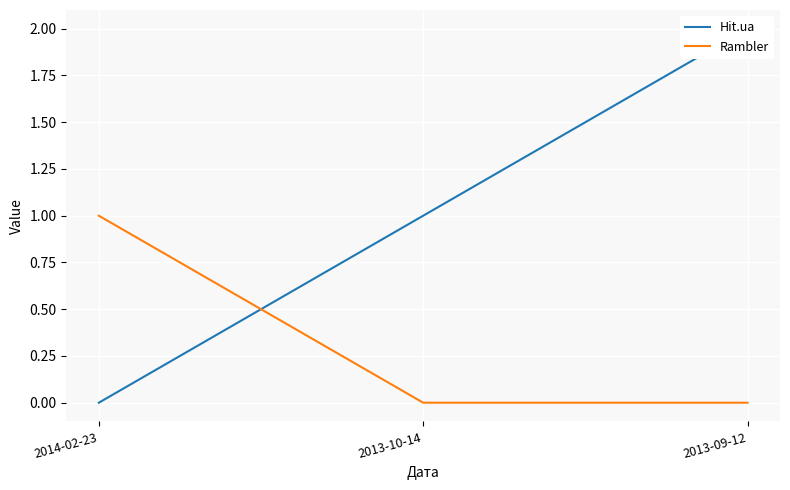

The value of Hit.ua at 2013-10-14 is 0. True or false?

False